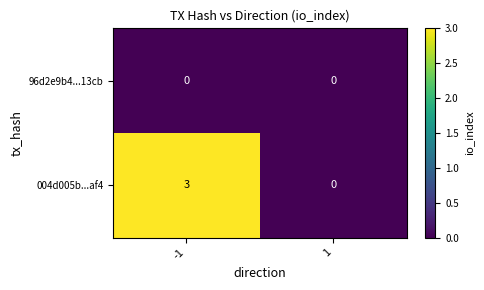

How many values in 004d005b...af4 are above zero?

1